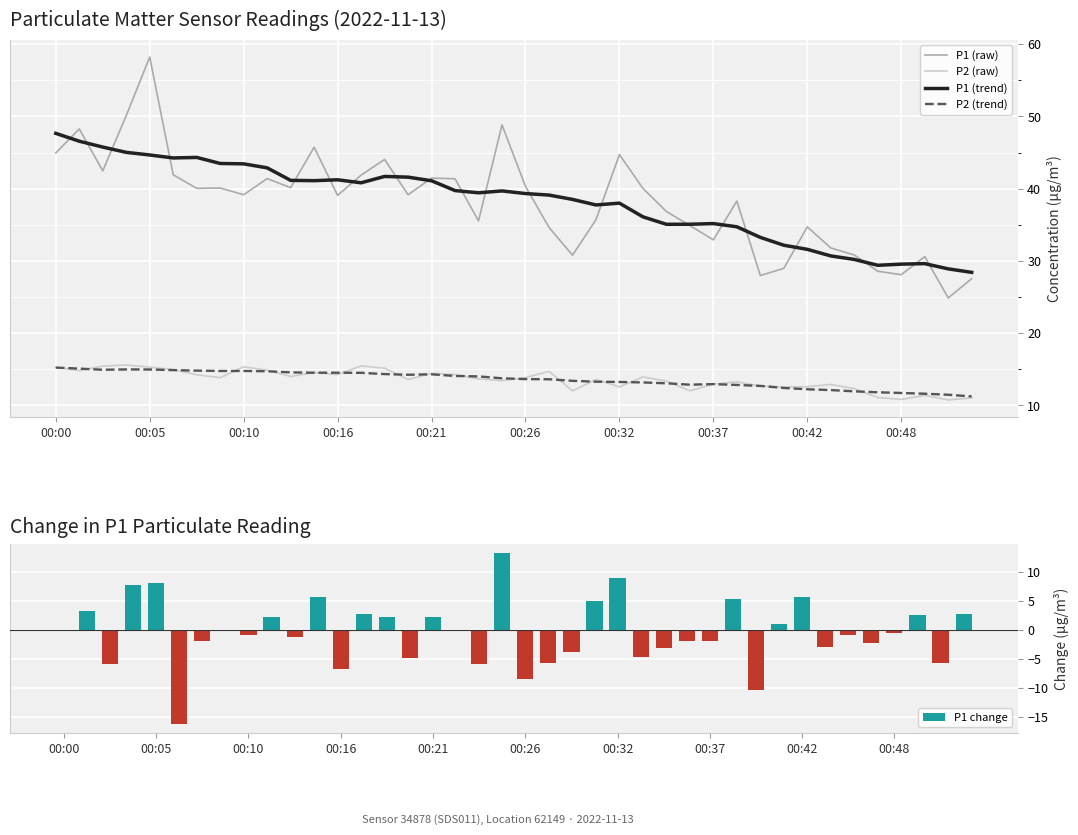

Rank the series by their maximum value, from lowest to highest.

P1 change, P2 (trend), P2 (raw), P1 (trend), P1 (raw)